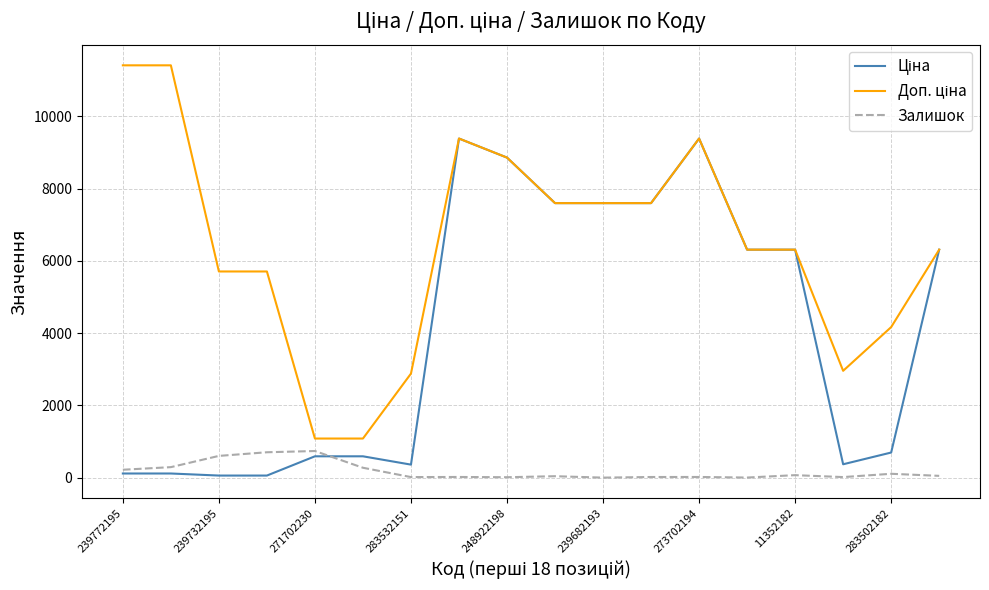

What is the maximum value shown in the chart?

11410.0